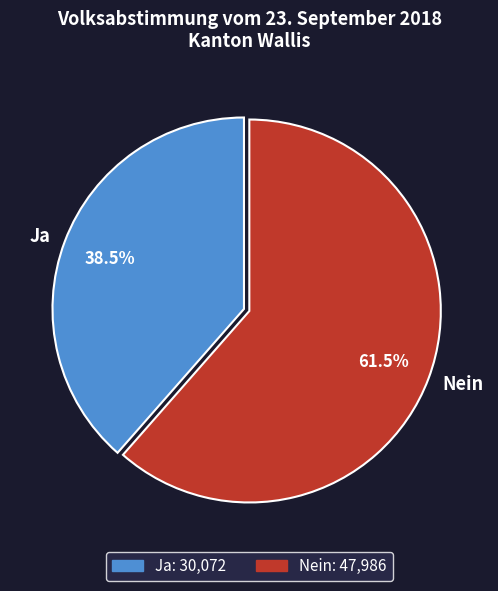

Rank the categories by value from lowest to highest.

Ja, Nein